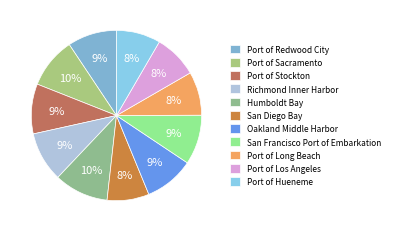

Which category has the smallest portion of the pie?

San Diego Bay